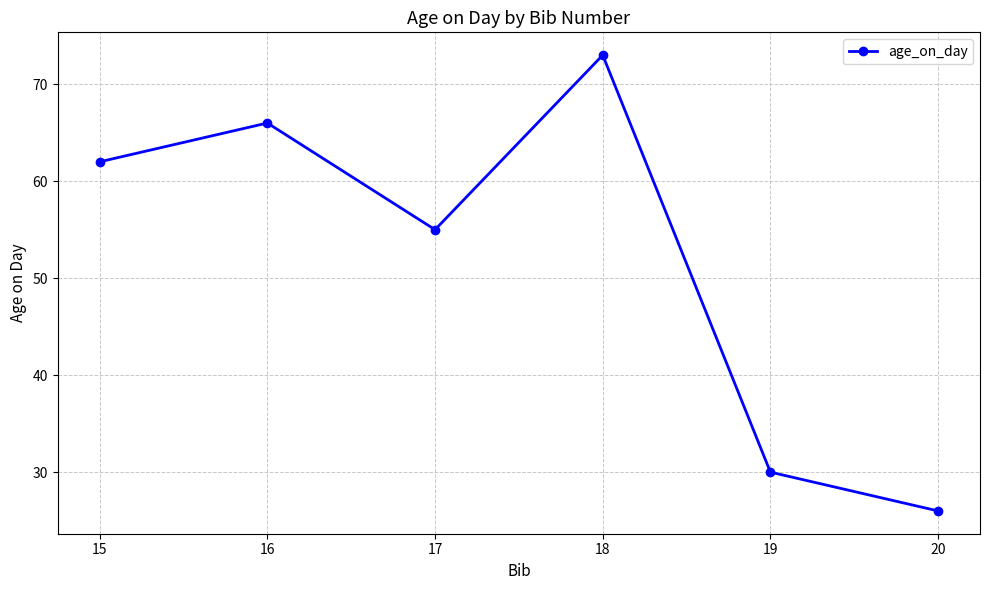

Approximately how many times larger is the value at 15 compared to 16?

0.9